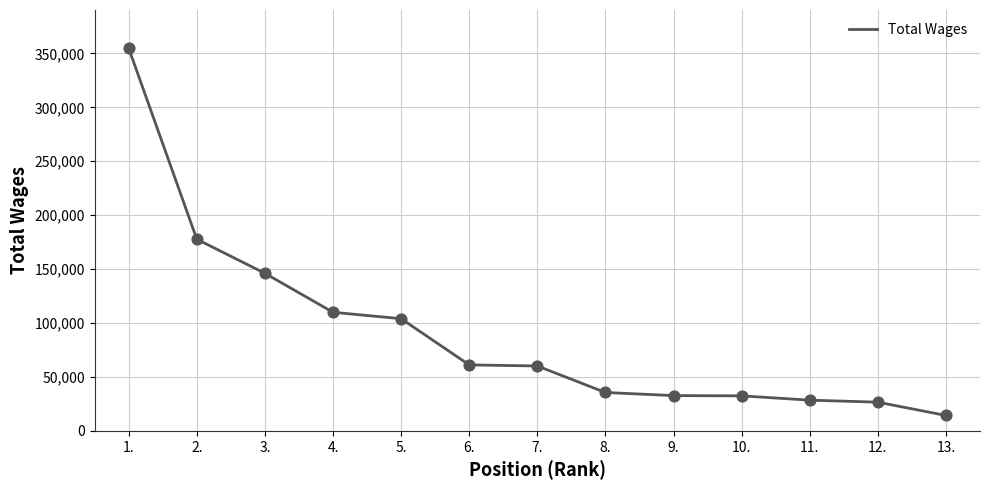

What is the ratio of the value at 2. to the value at 3.?

1.2